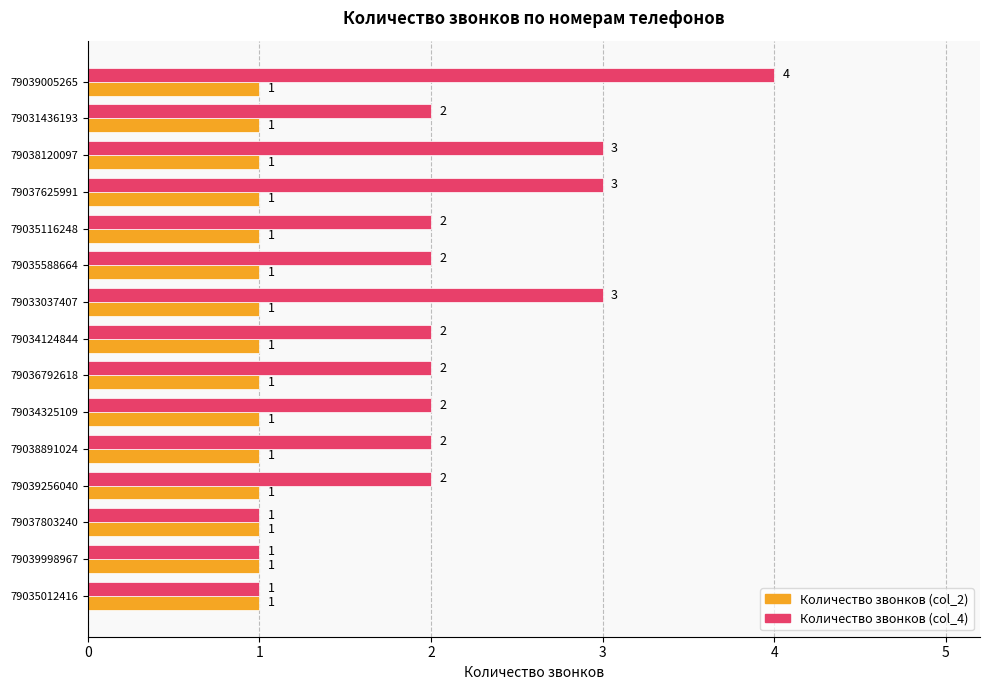

What is the sum of the Количество звонков (col_4) values at 79038891024 and 79039256040?

4